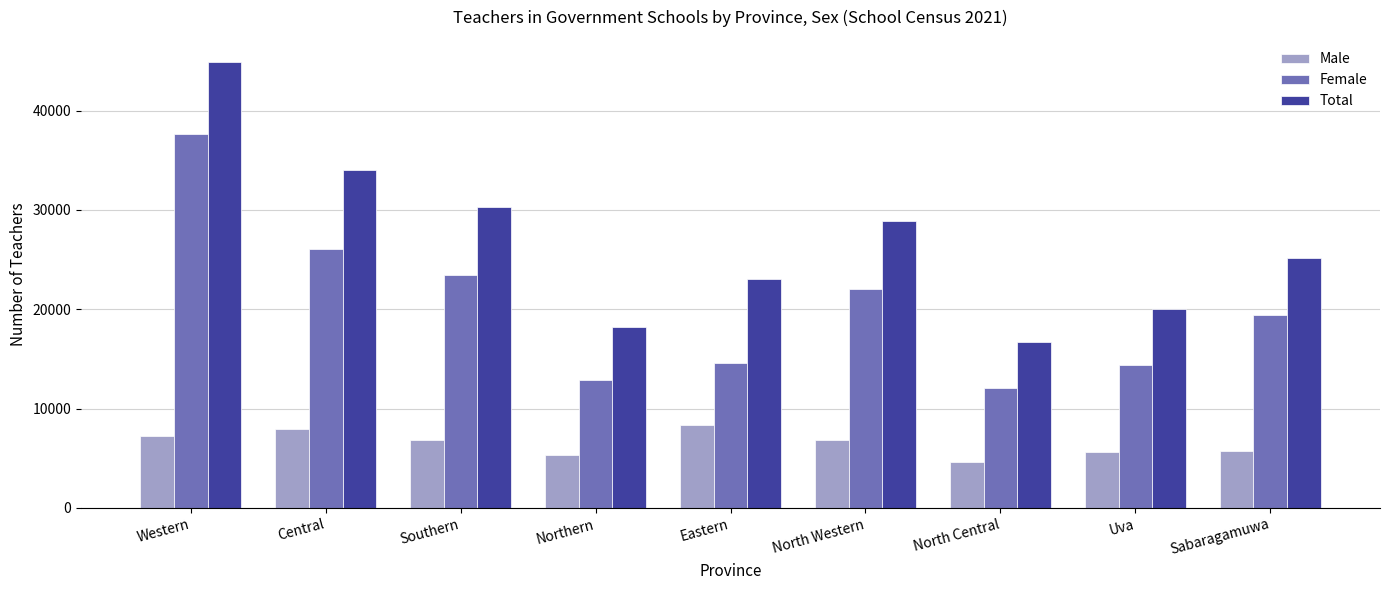

How many bars are there in total?

27